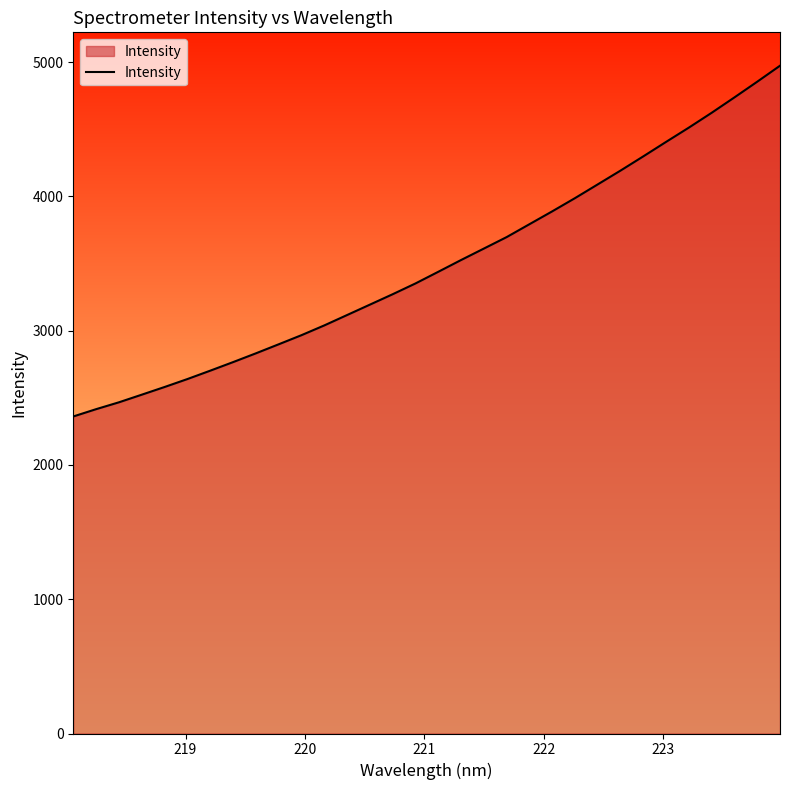

What is the greatest value displayed?

4972.4